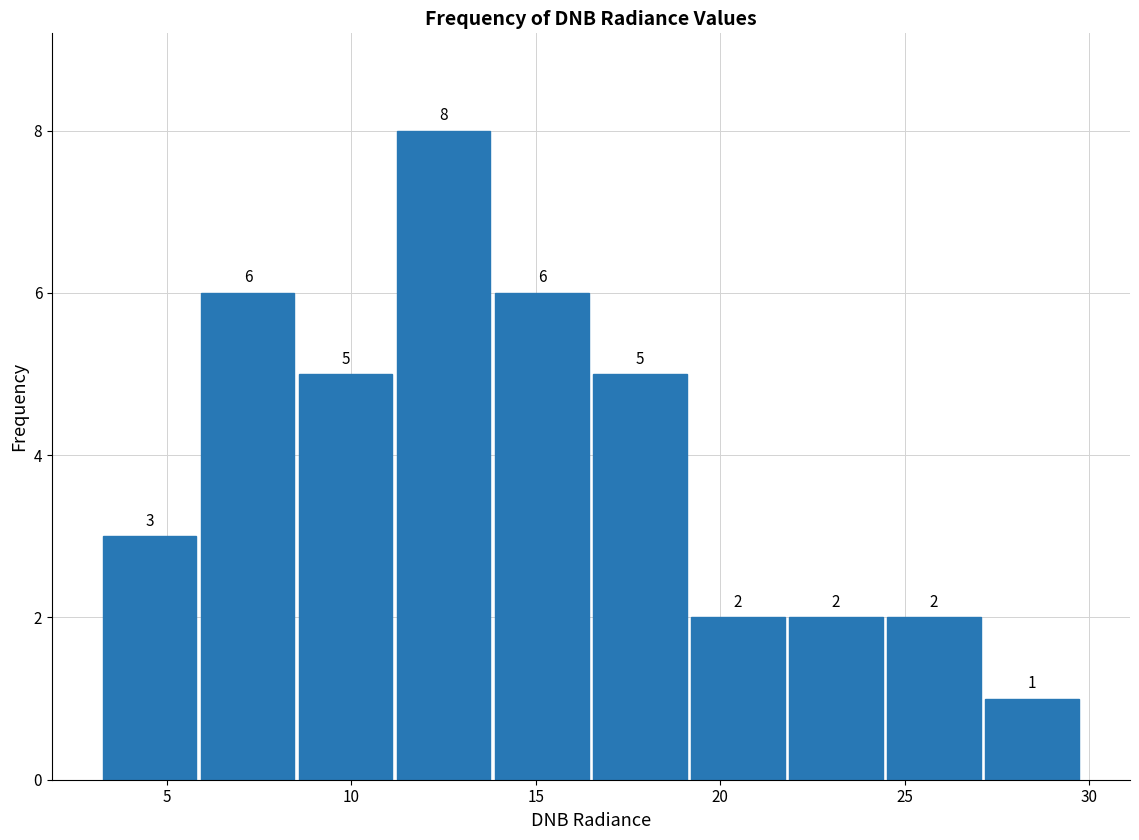

Reading left to right, list every bar in this chart as the range it spans on the x-axis followed by its height. The bar edges are not printed on the chart, so give them approximately, as read against the axis.

3.0 to 6.0: 3
6.0 to 8.5: 6
8.5 to 11.0: 5
11.0 to 14.0: 8
14.0 to 16.5: 6
16.5 to 19.0: 5
19.0 to 22.0: 2
22.0 to 24.5: 2
24.5 to 27.0: 2
27.0 to 30.0: 1